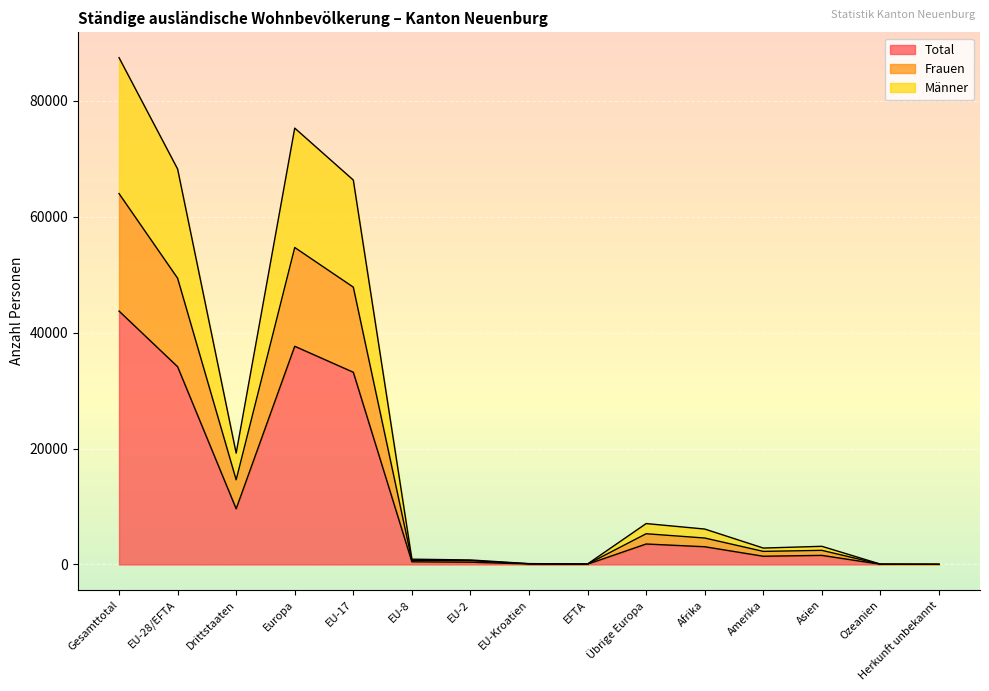

The Frauen series shows 54706 at Europa. True or false?

True